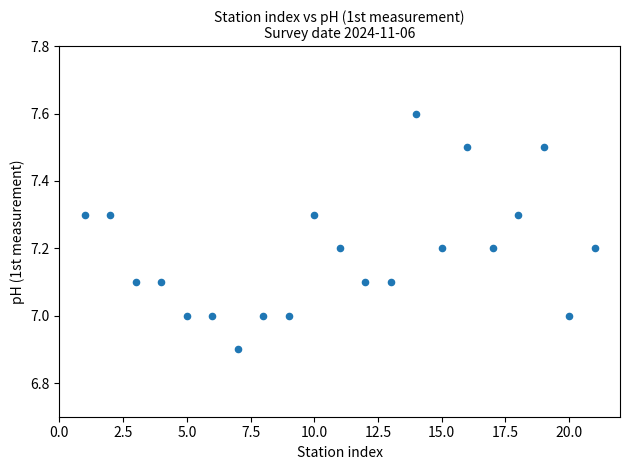

What is the range of Y values (max minus min)?

0.7